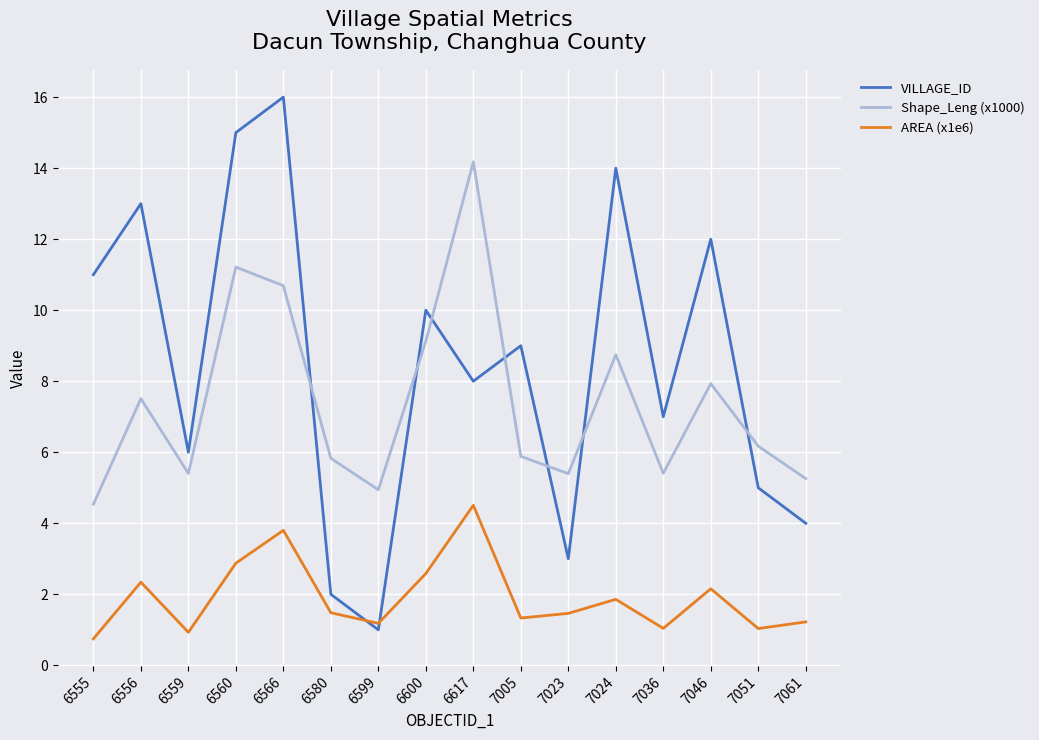

At which category is the sum across all series the highest?

6566